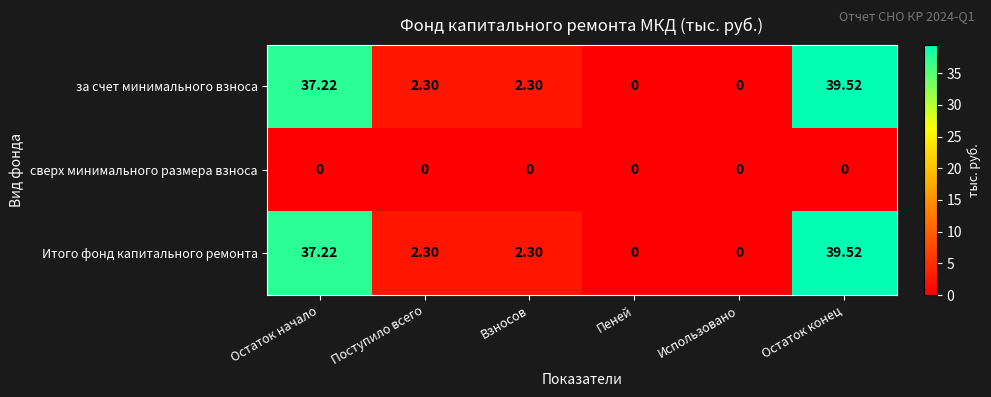

Which category has the highest value in the за счет минимального взноса series?

Остаток конец